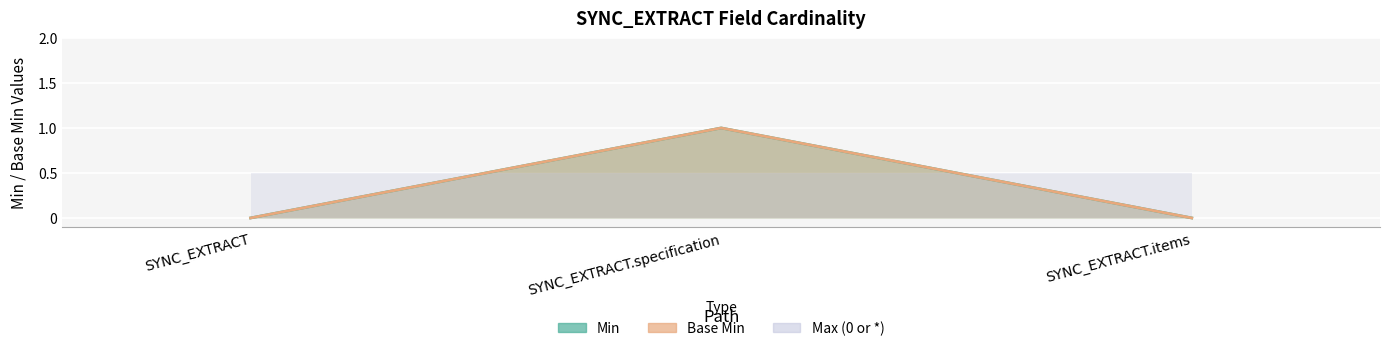

Does the chart display data point markers on the line(s)?

No